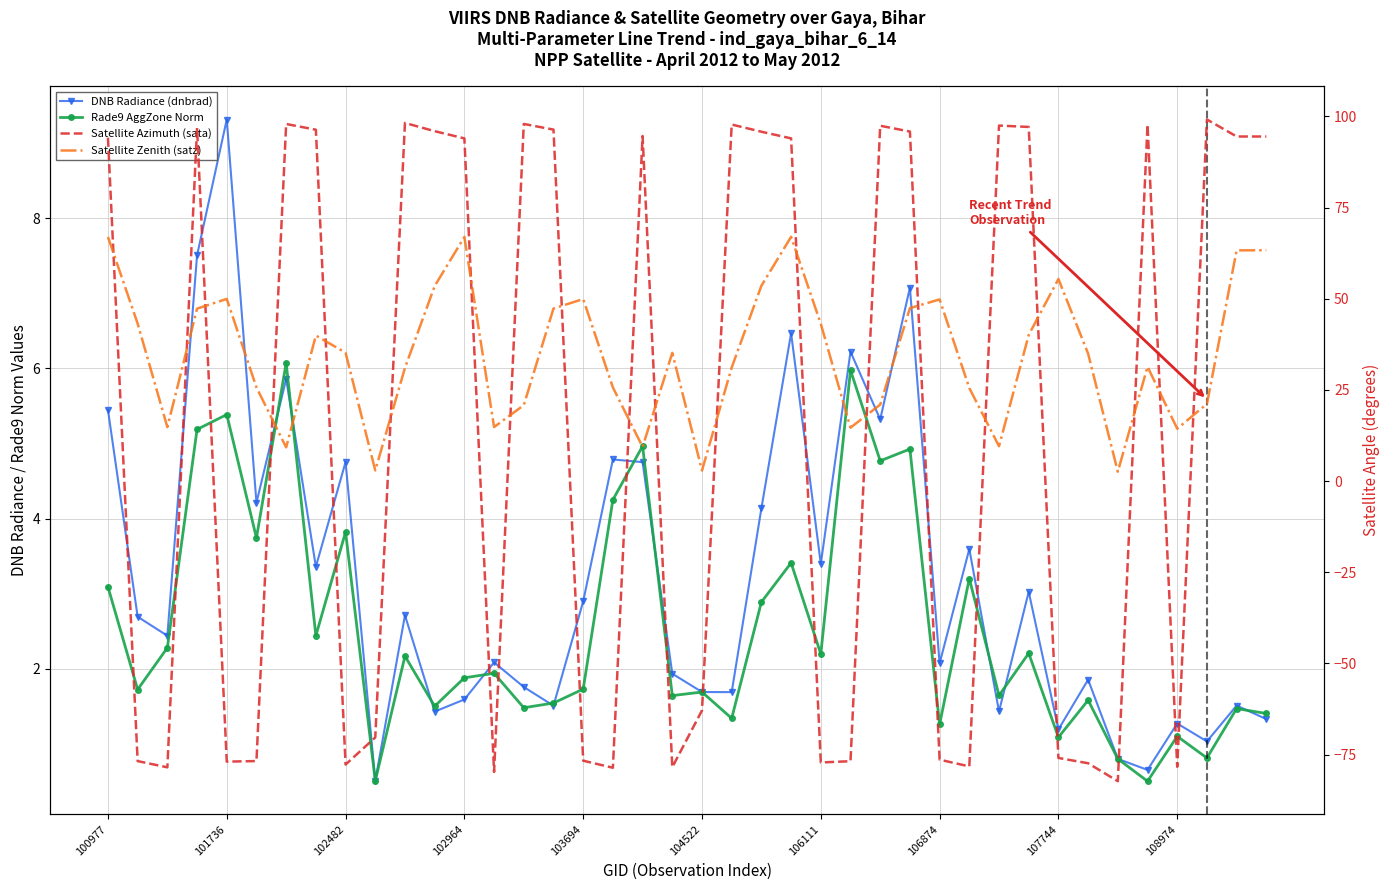

Reading left to right, what are all the values shown in this chart?

DNB Radiance (dnbrad): 5.4	2.7	2.4	7.5	9.3	4.2	5.9	3.4	4.8	0.5	2.7	1.4	1.6	2.1	1.8	1.5	2.9	4.8	4.8	1.9	1.7	1.7	4.1	6.5	3.4	6.2	5.3	7.1	2.1	3.6	1.4	3.0	1.2	1.9	0.8	0.7	1.3	1.0	1.5	1.3
Rade9 AggZone Norm: 3.1	1.7	2.3	5.2	5.4	3.7	6.1	2.4	3.8	0.5	2.2	1.5	1.9	1.9	1.5	1.5	1.7	4.2	5.0	1.6	1.7	1.3	2.9	3.4	2.2	6.0	4.8	4.9	1.3	3.2	1.6	2.2	1.1	1.6	0.8	0.5	1.1	0.8	1.5	1.4
Satellite Azimuth (sata): 94.2	-76.8	-78.5	96.8	-76.9	-76.8	97.9	96.4	-77.7	-70.3	98.2	96.0	94.0	-79.8	97.9	96.4	-76.7	-78.6	94.7	-78.5	-62.9	97.8	95.8	94.0	-77.2	-76.8	97.5	95.9	-76.4	-78.3	97.5	97.1	-75.9	-77.4	-82.3	97.8	-78.4	99.2	94.5	94.5
Satellite Zenith (satz): 66.9	43.2	14.8	47.3	50.0	25.7	9.2	39.9	35.2	2.9	31.1	53.5	67.0	14.8	20.8	47.3	49.9	25.7	9.4	35.2	2.9	31.2	53.6	67.0	43.1	14.6	21.0	47.4	49.8	25.5	9.6	40.1	55.4	35.0	2.6	31.4	14.4	21.2	63.3	63.3